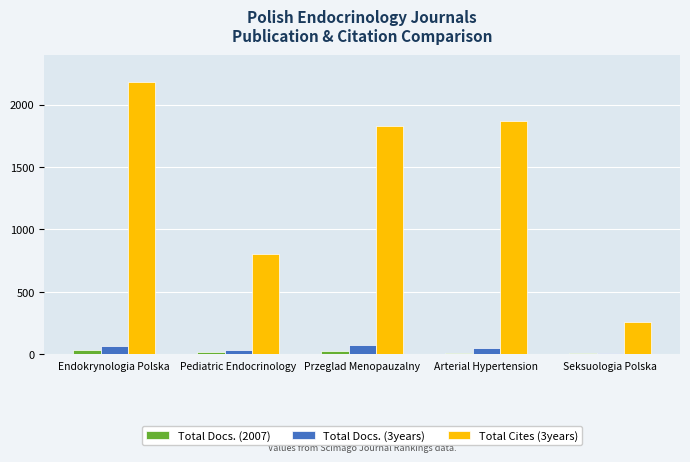

The Total Docs. (2007) series shows 7 at Seksuologia Polska. True or false?

True